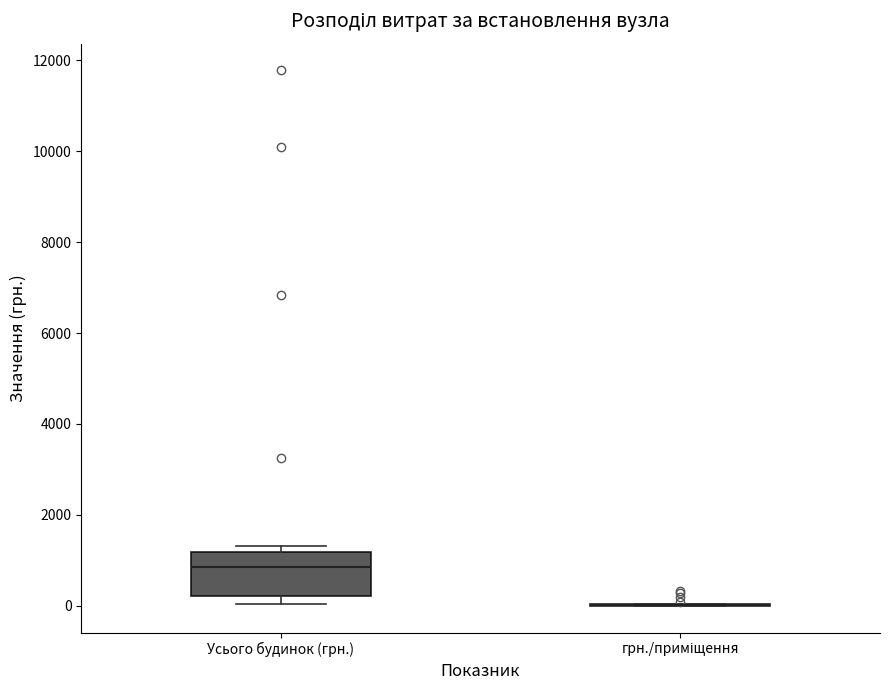

Comparing the boxes themselves (not the whiskers), which one is the tallest?

Усього будинок (грн.)